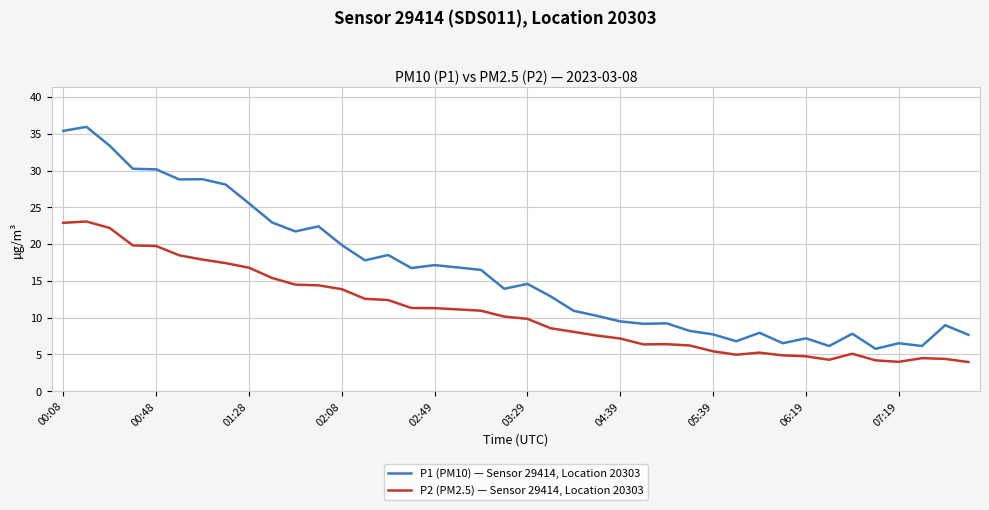

What is the maximum value shown in the chart?

36.0